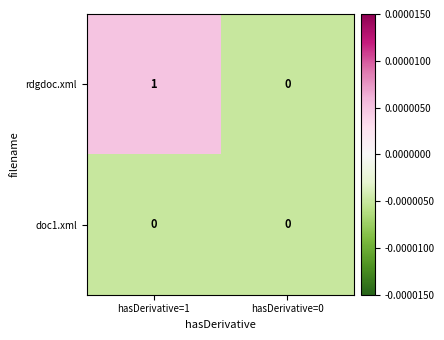

The value of rdgdoc.xml at hasDerivative=0 is 1. True or false?

False